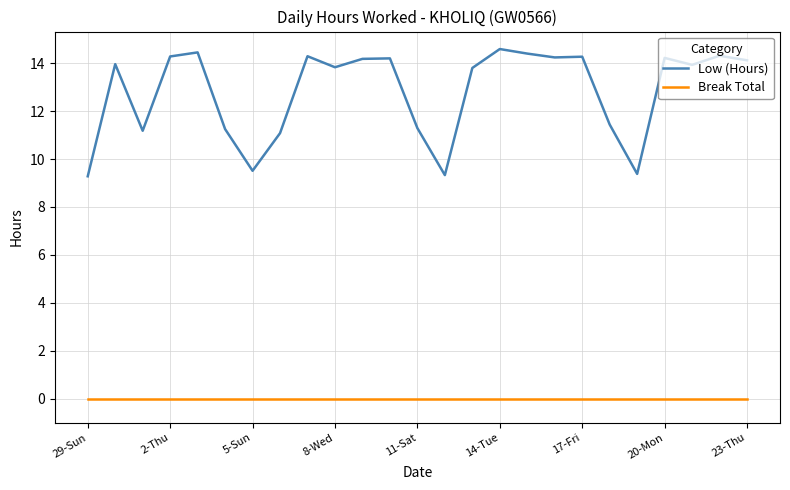

List the series in order of their peak value, lowest first.

Break Total, Low (Hours)